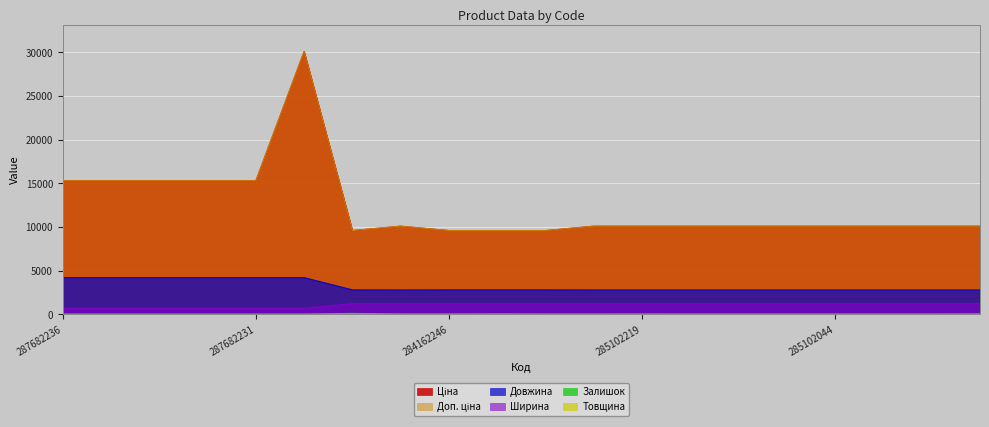

Which series has the largest total across all categories?

Ціна